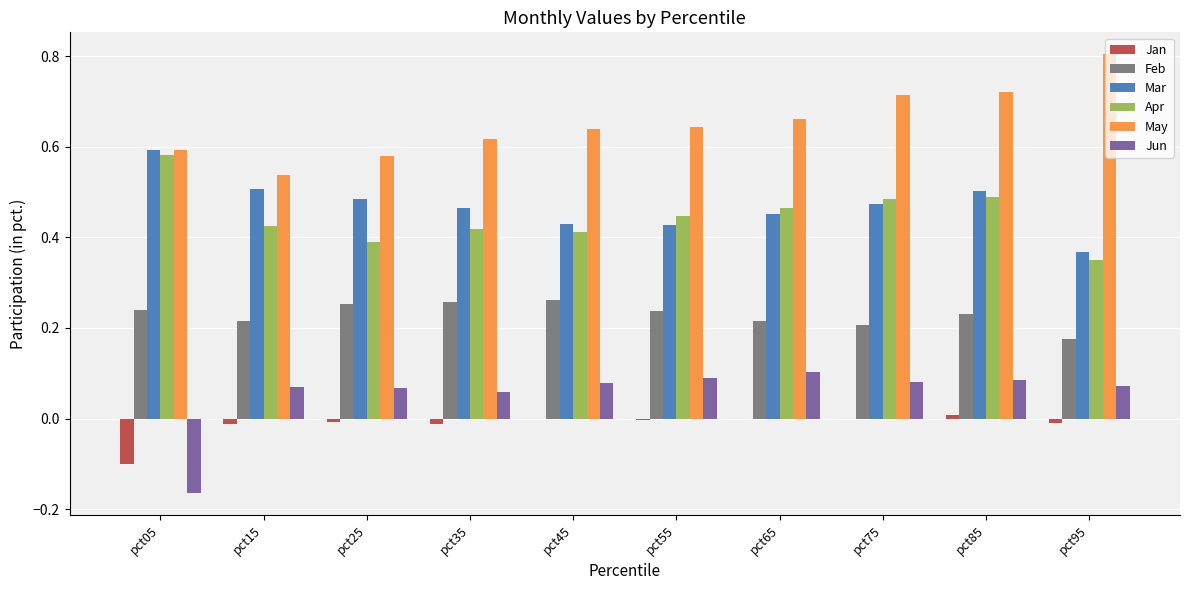

At how many categories does at least one series exceed 0?

10